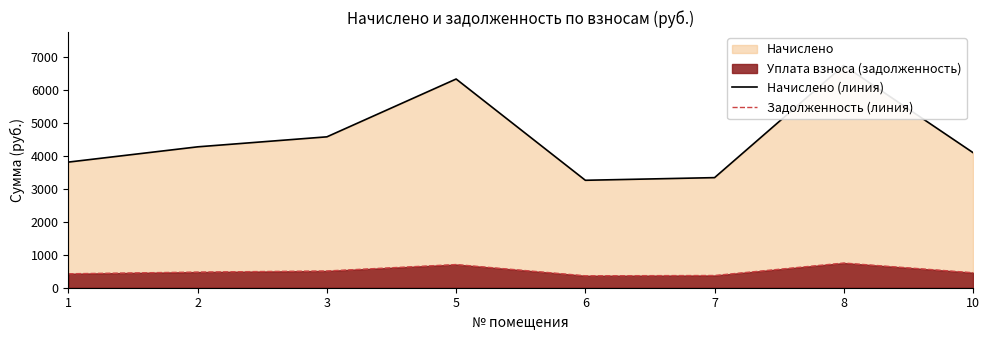

What is the sum of the Задолженность (линия) values at 2 and 6?

835.5